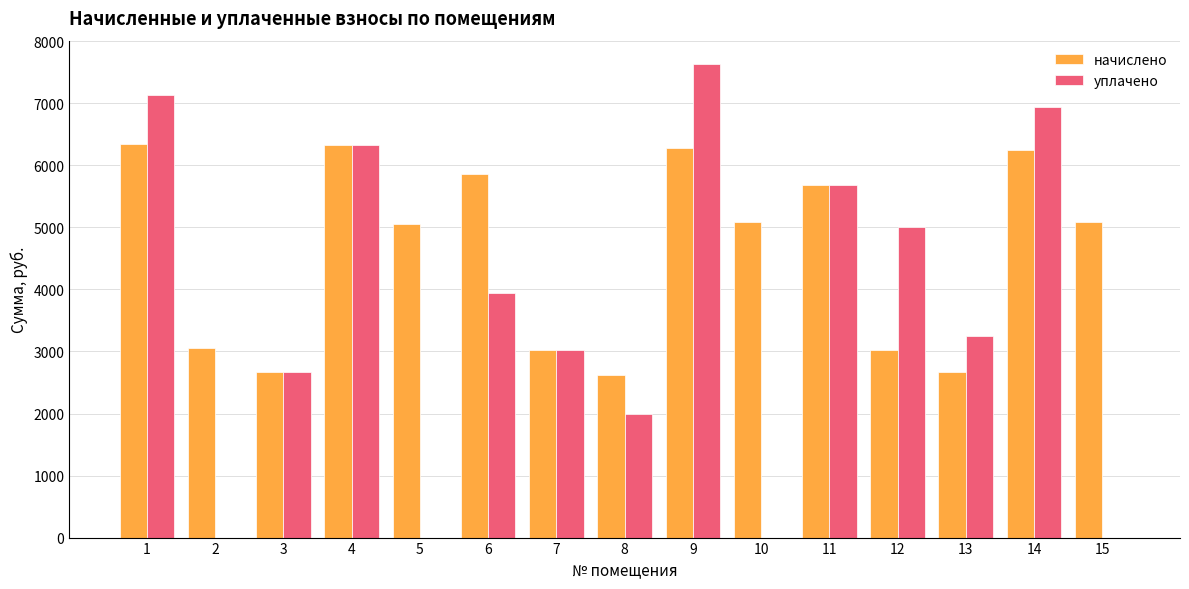

What is the total value across all series at 11?

11371.0